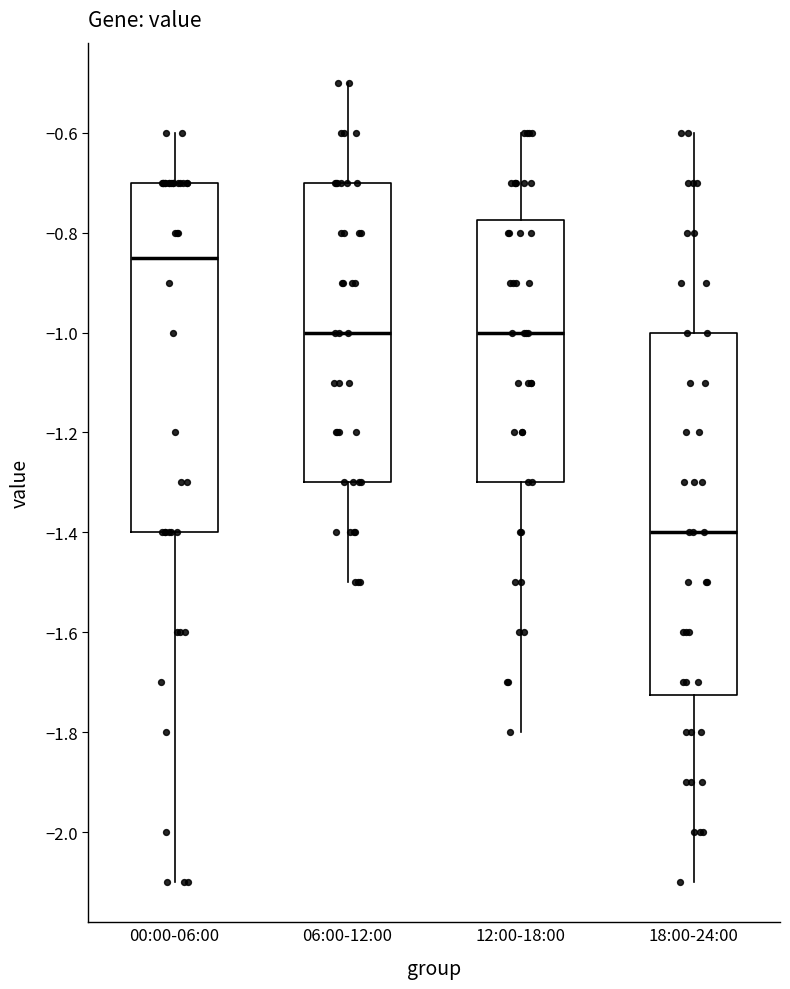

Which box is the tallest, from its lower edge to its upper edge?

18:00-24:00